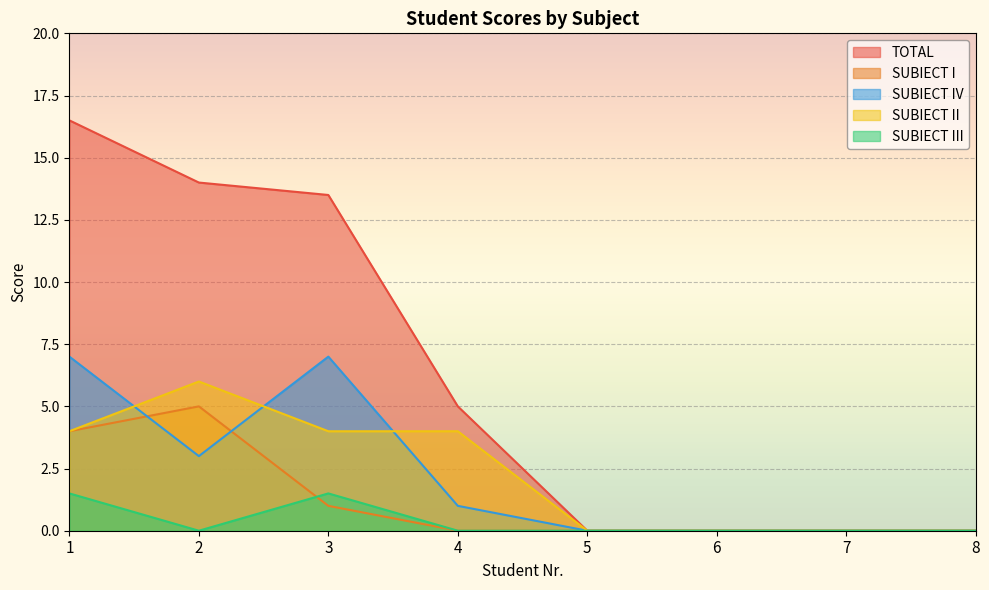

True or false: TOTAL and SUBIECT II intersect in this chart.

False